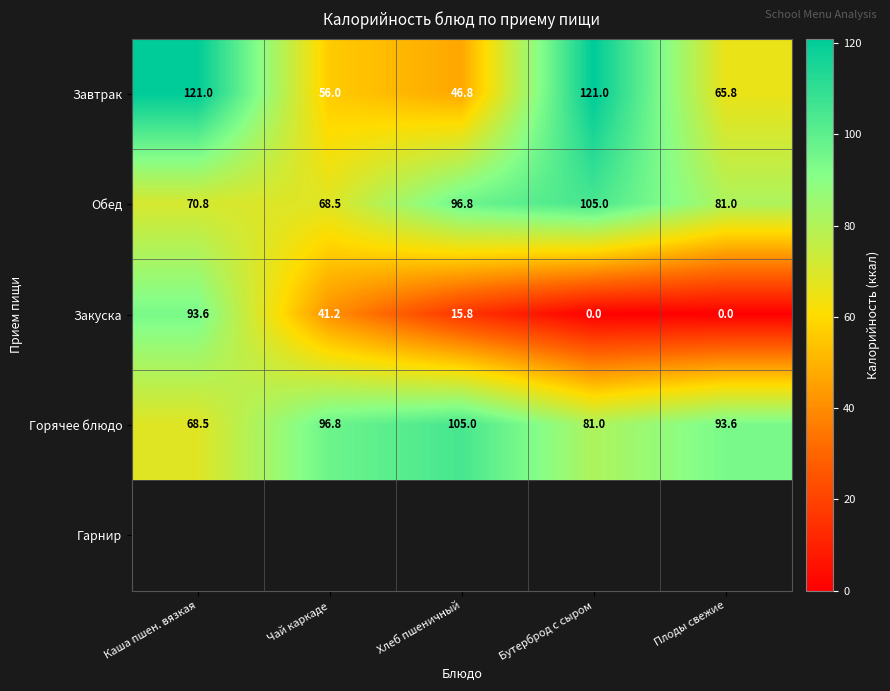

Reading right to left, transcribe all the data shown in this chart.

Завтрак: Плоды свежие=65.8	Бутерброд с сыром=121.0	Хлеб пшеничный=46.8	Чай каркаде=56.0	Каша пшен. вязкая=121.0
Обед: Плоды свежие=81.0	Бутерброд с сыром=105.0	Хлеб пшеничный=96.8	Чай каркаде=68.5	Каша пшен. вязкая=70.8
Закуска: Плоды свежие=0.0	Бутерброд с сыром=0.0	Хлеб пшеничный=15.8	Чай каркаде=41.2	Каша пшен. вязкая=93.6
Горячее блюдо: Плоды свежие=93.6	Бутерброд с сыром=81.0	Хлеб пшеничный=105.0	Чай каркаде=96.8	Каша пшен. вязкая=68.5